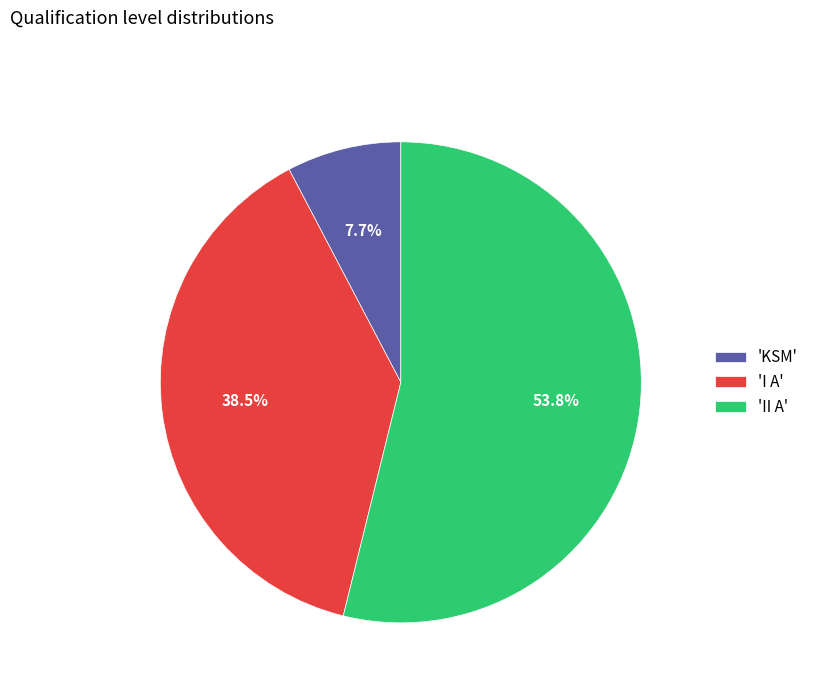

Is there any slice that represents more than half of the pie?

Yes